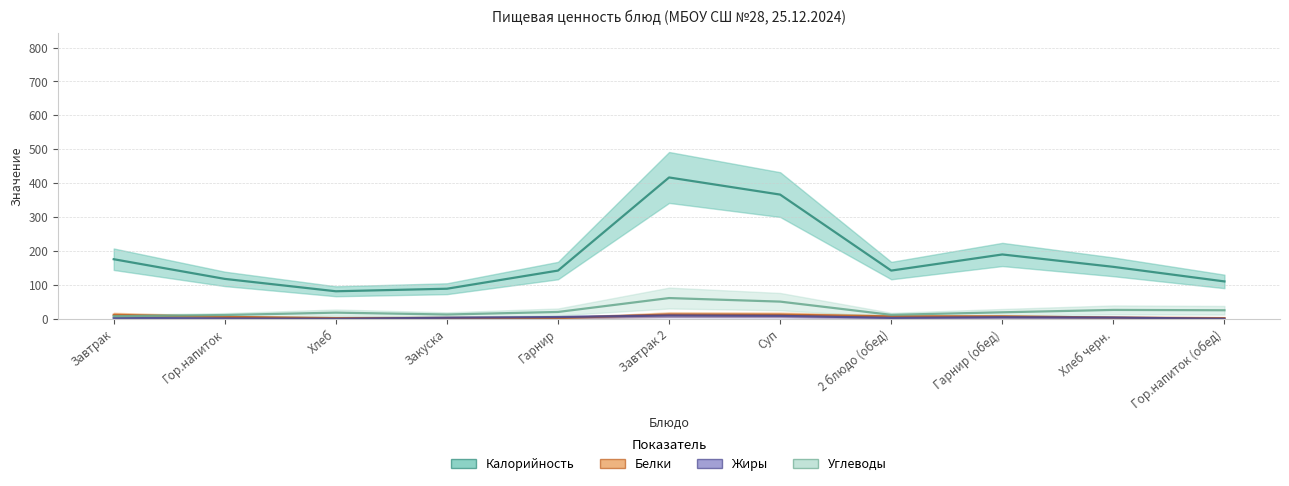

How many data points in Белки are less than 6?

5